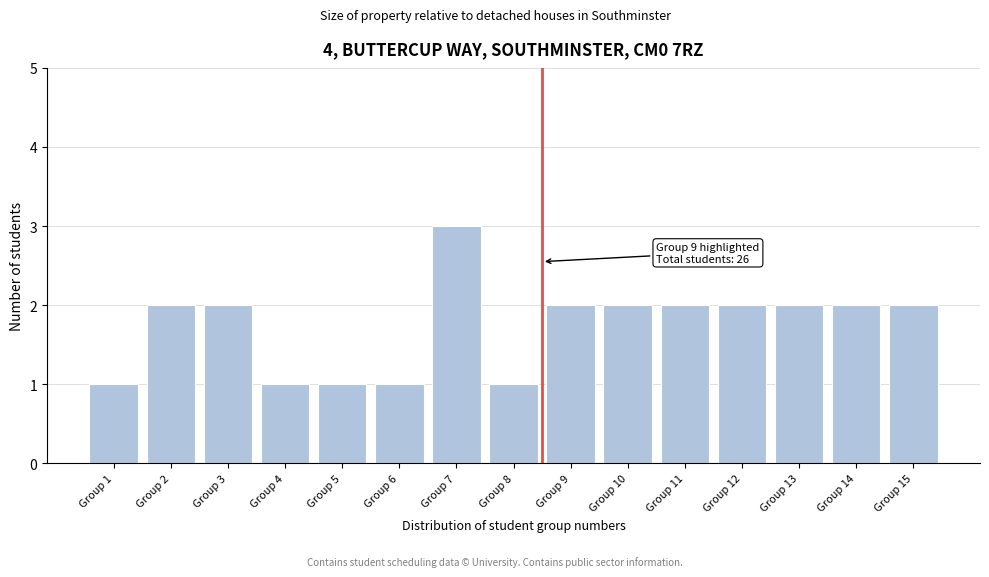

Reading left to right, what are all the values shown in this chart?

1	2	2	1	1	1	3	1	2	2	2	2	2	2	2